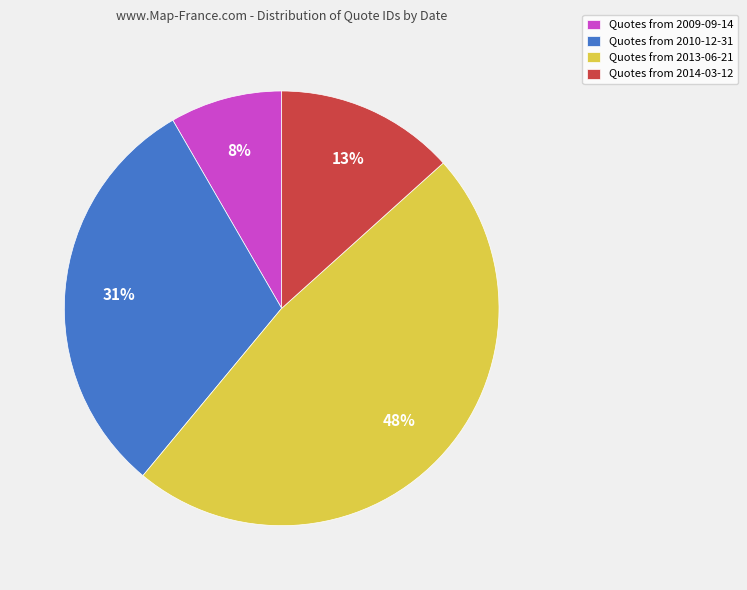

The Quotes from 2010-12-31 slice represents 31% of the pie. True or false?

True